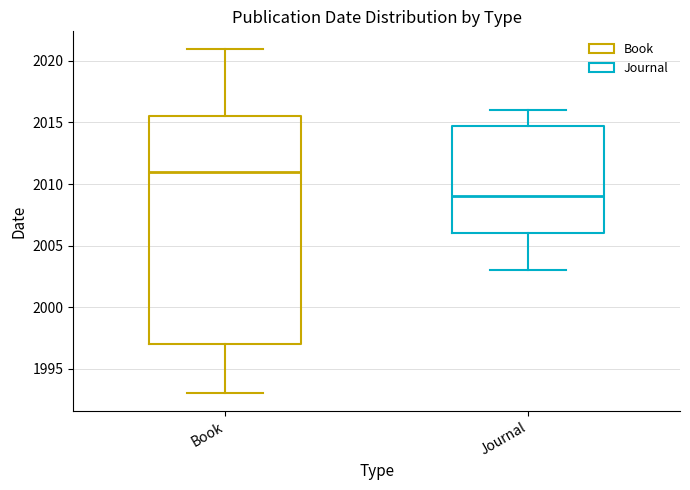

Reading left to right, read every box against the y-axis: the position of its median line, the range the box covers, and the ends of its whiskers. The values are not printed on the chart, so give them approximately, as read against the axis.

Book: median 2011.0, box 1997.0 to 2015.5, whiskers 1993.0 to 2021.0
Journal: median 2009.0, box 2006.0 to 2015.0, whiskers 2003.0 to 2016.0